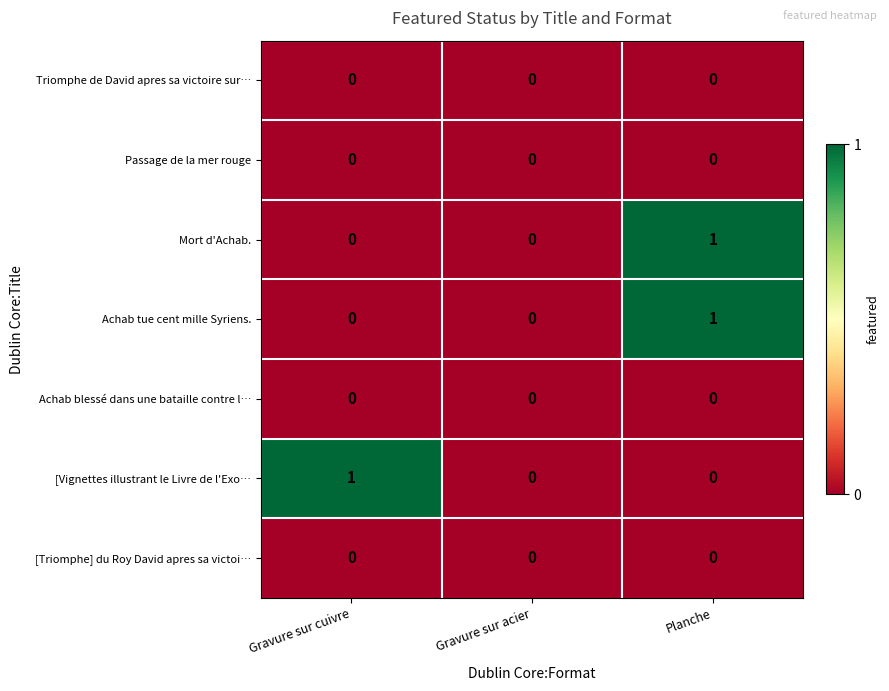

Is it true that [Vignettes illustrant le Livre de l'Exo… equals 0 at Planche?

True